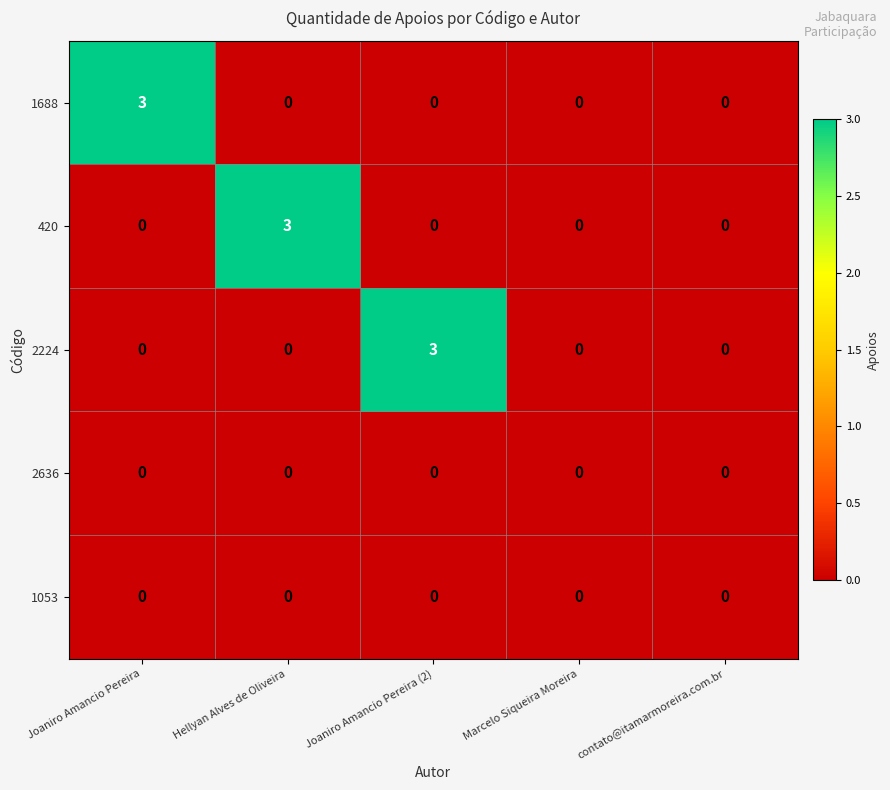

Between Joaniro Amancio Pereira (2) and Marcelo Siqueira Moreira, which series saw the biggest shift?

2224